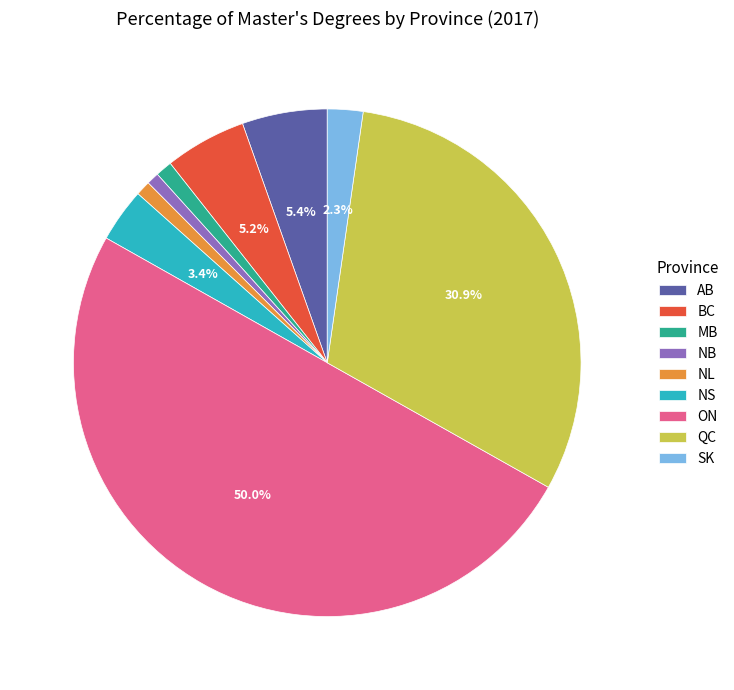

How many segments does this pie chart have?

9